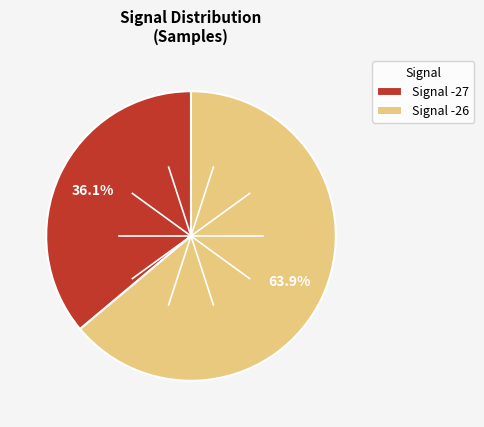

Between Signal -26 and Signal -27, which is larger?

Signal -26